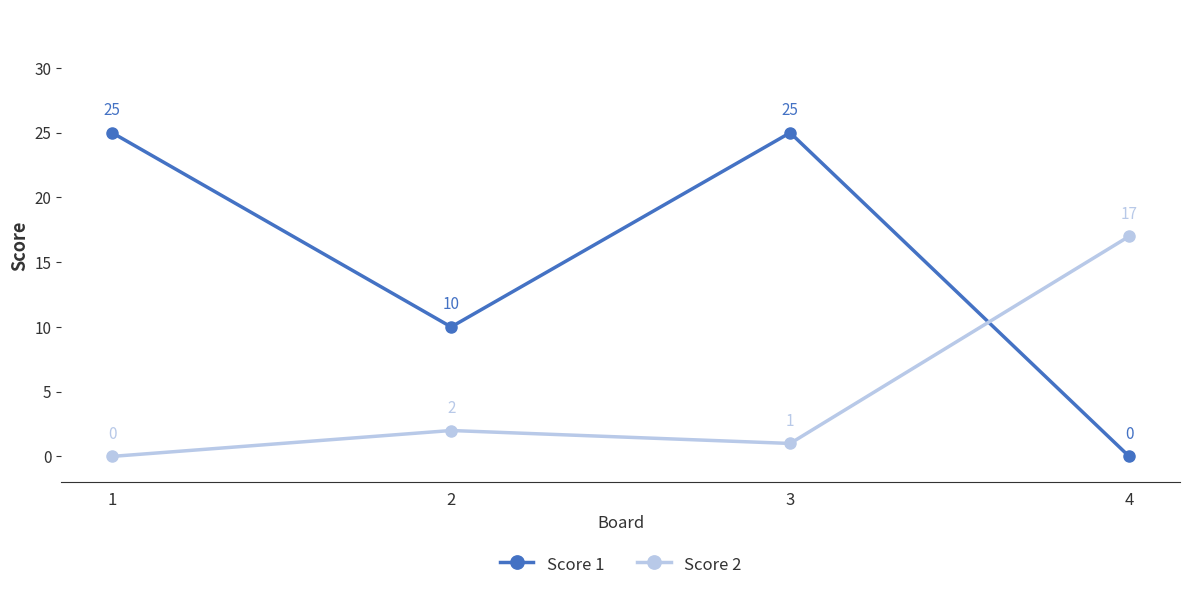

Rank the series at 4 from highest to lowest value.

Score 2, Score 1